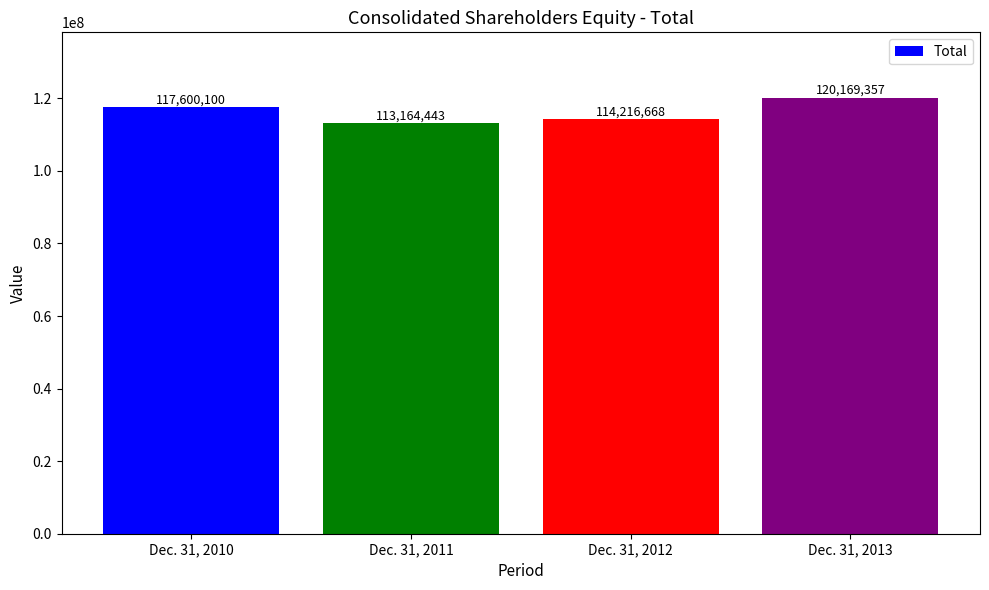

What is the change in value from Dec. 31, 2011 to Dec. 31, 2013?

+7004914